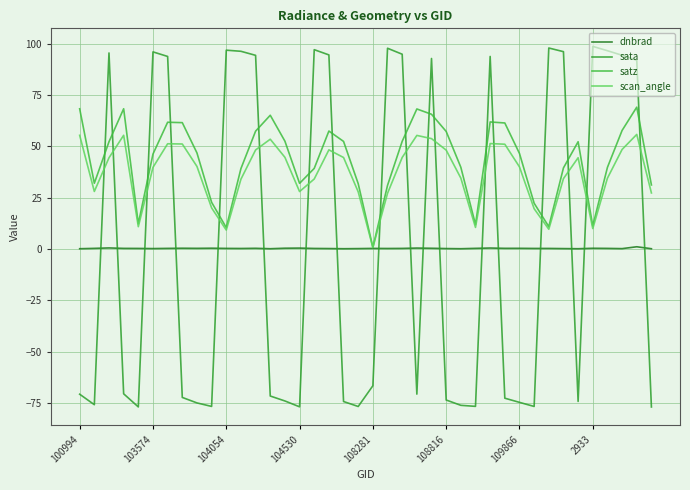

Which series has the largest total across all categories?

satz